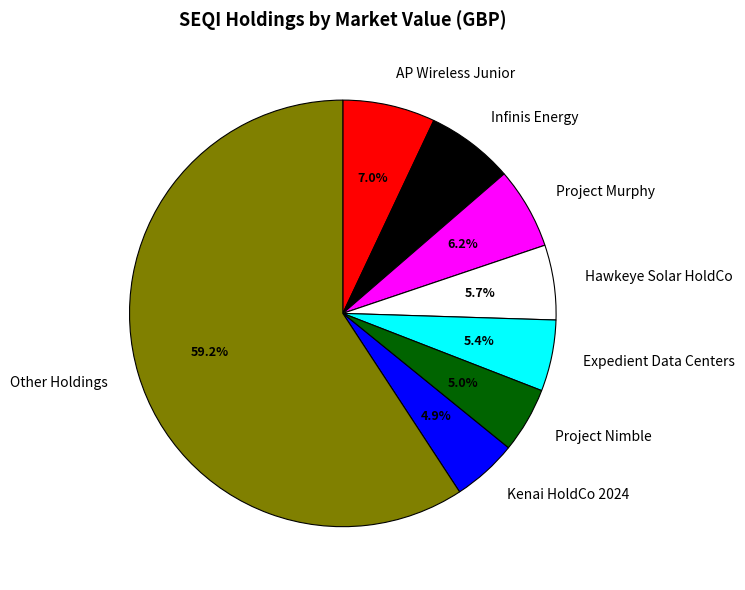

How many segments does this pie chart have?

8